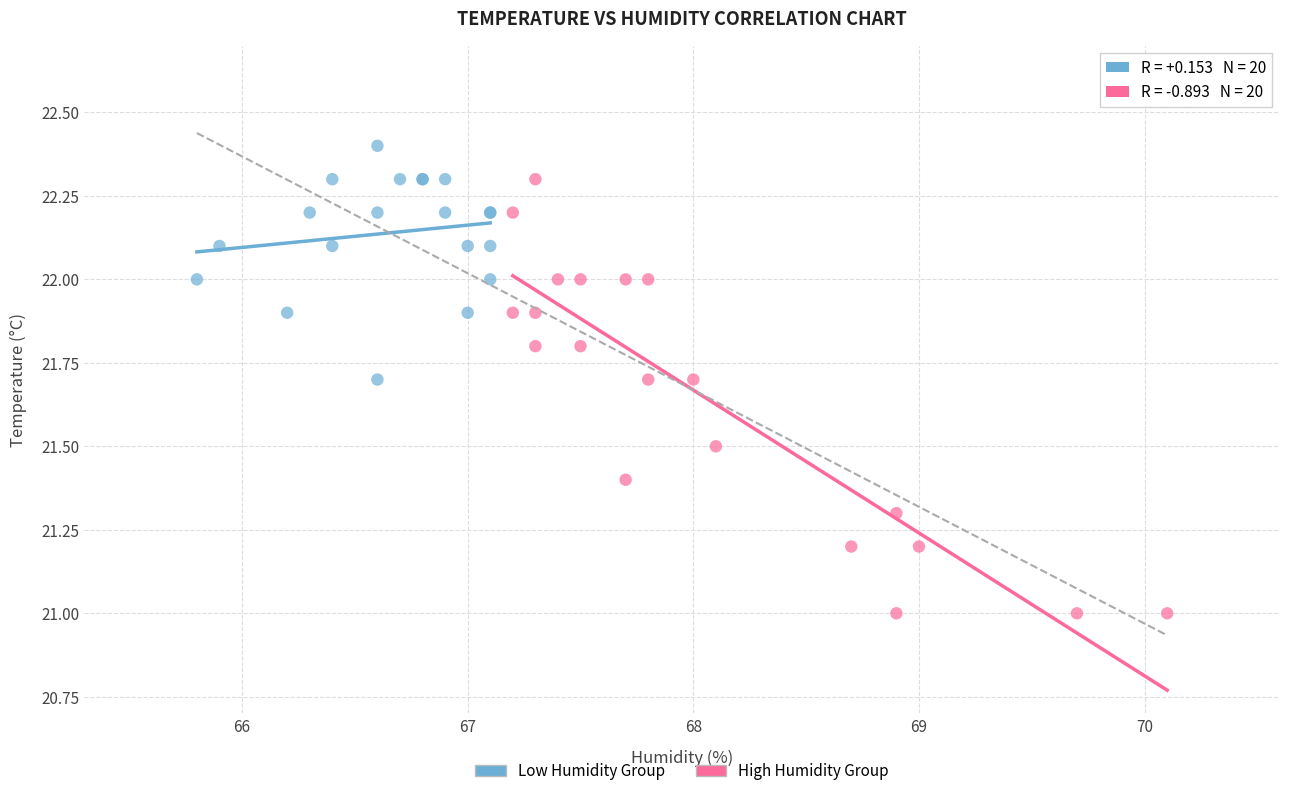

Which series reaches the minimum Y coordinate?

High Humidity Group